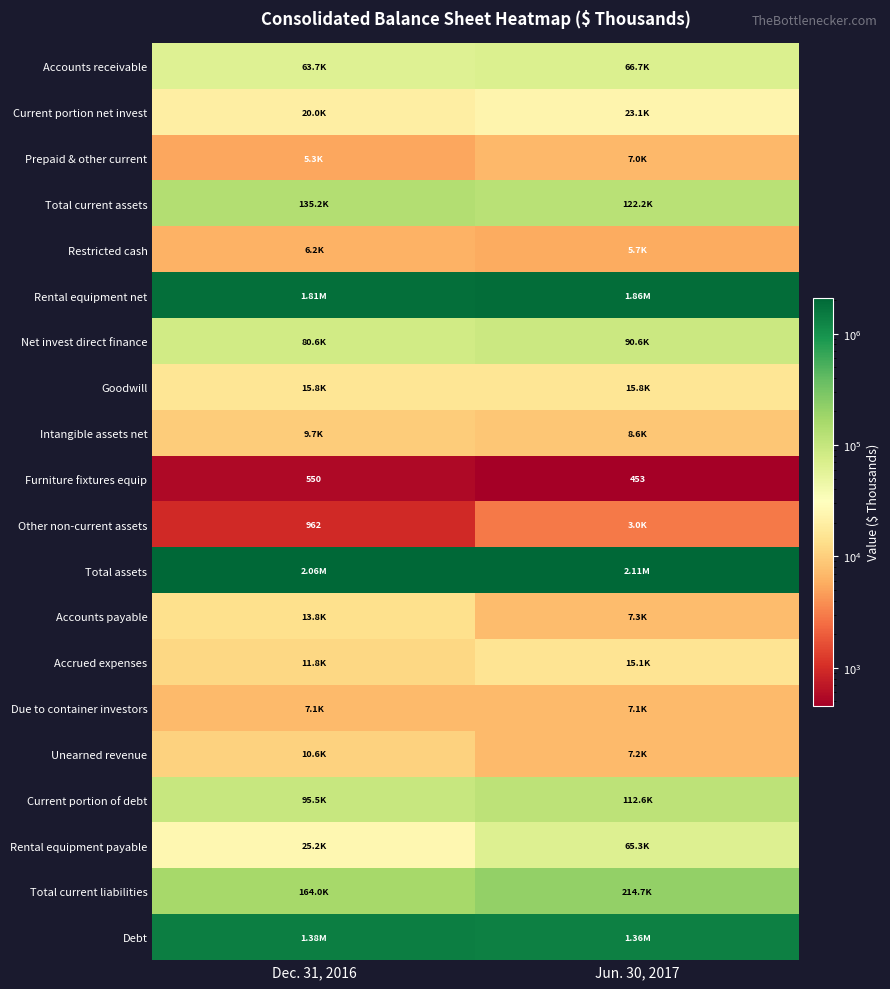

What is the average value of the Net invest direct finance series?

85612